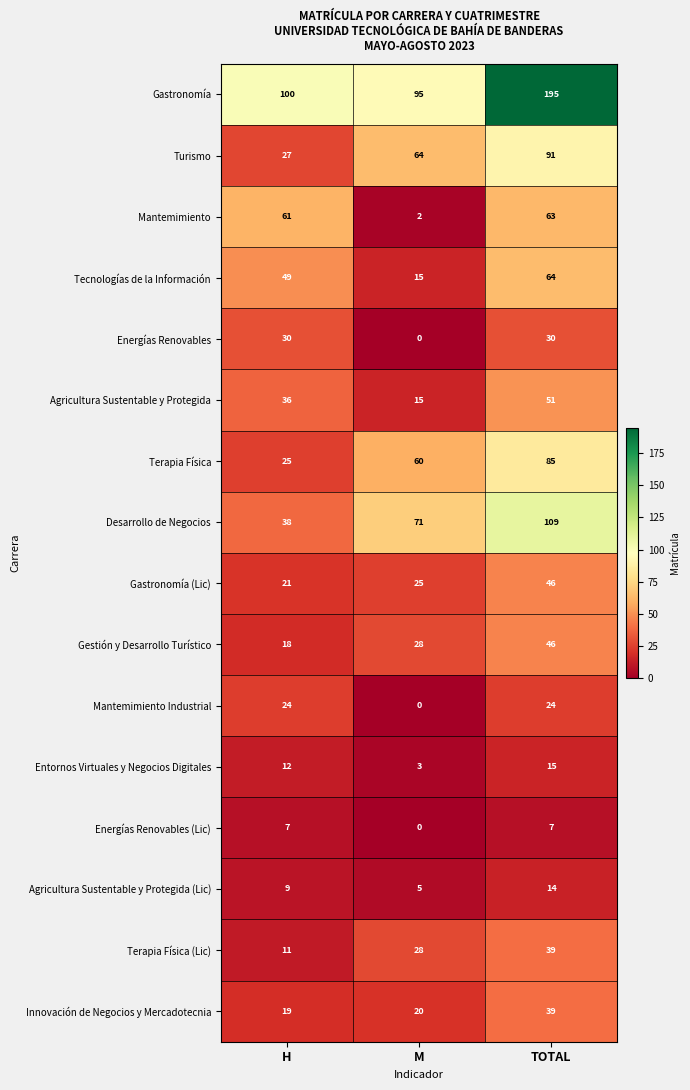

What is the total value across all series at H?

487